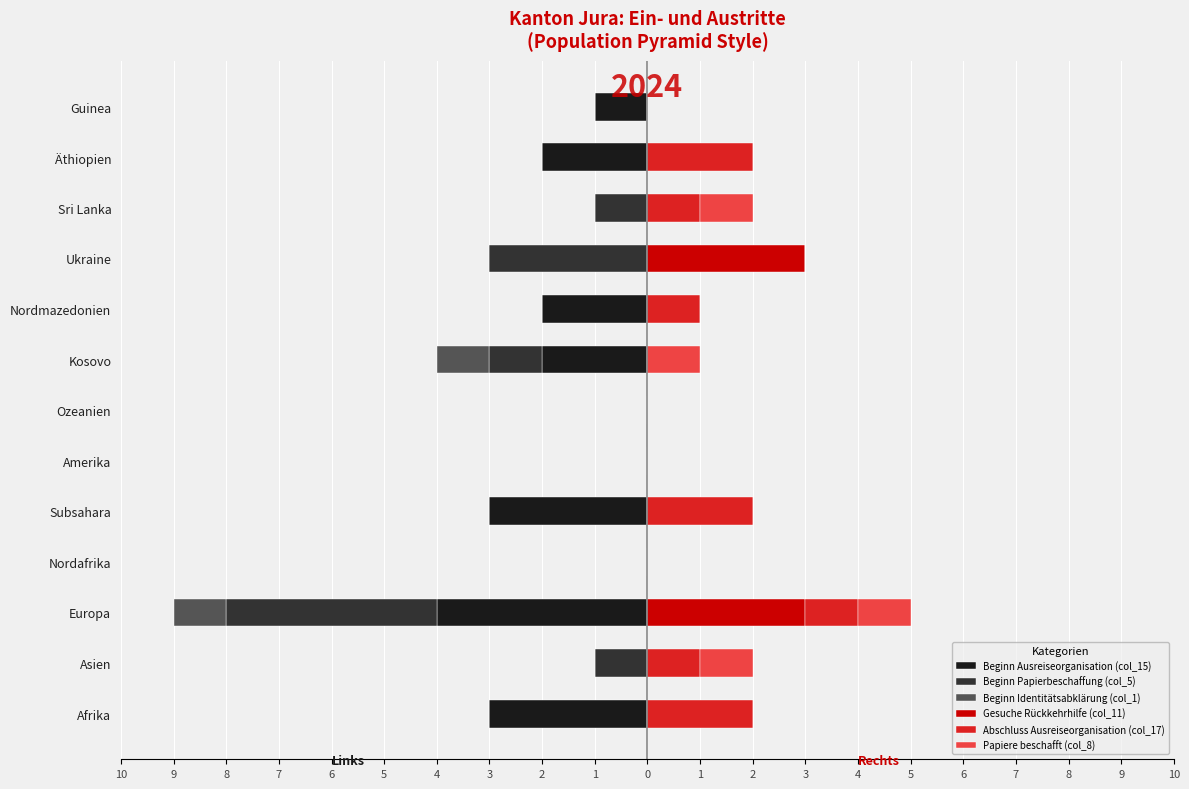

How many bars are there in total?

78